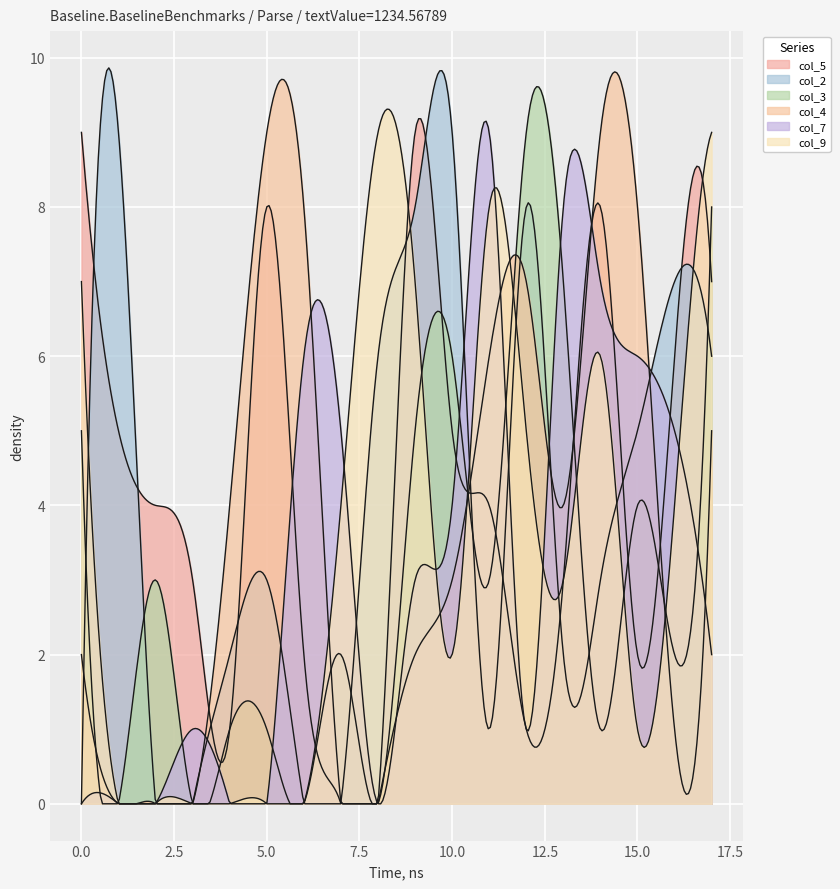

Which series has the largest total across all categories?

col_5